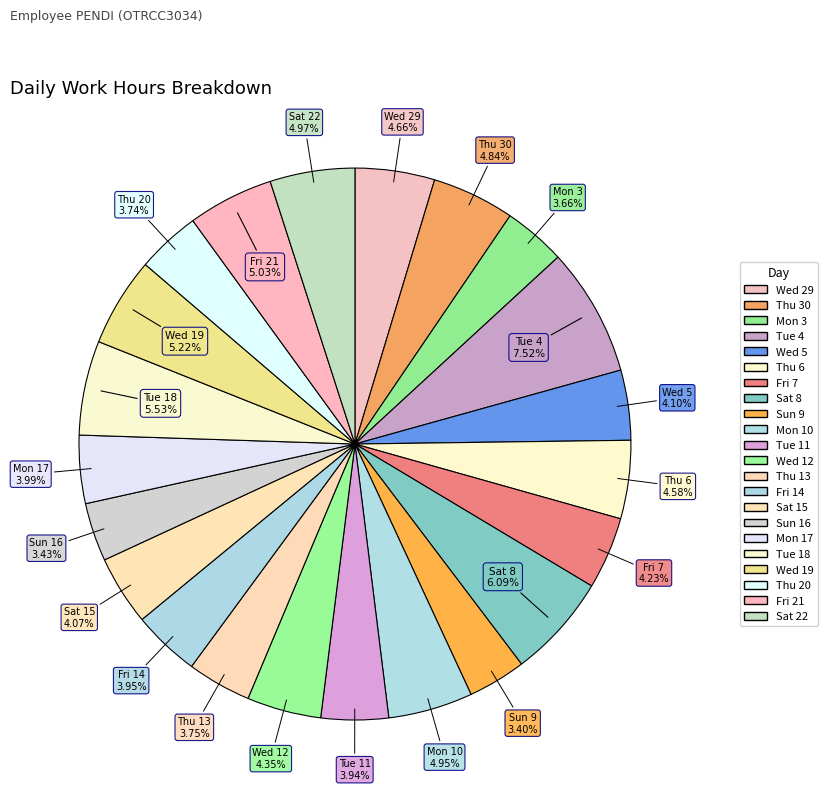

What portion of the pie excludes Wed 12?

95.6%